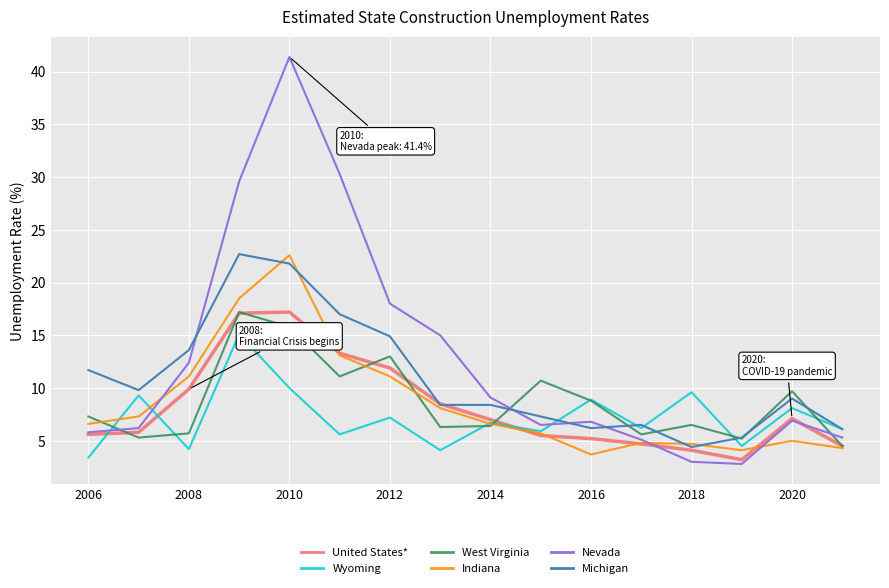

Which series has the largest total across all categories?

Nevada